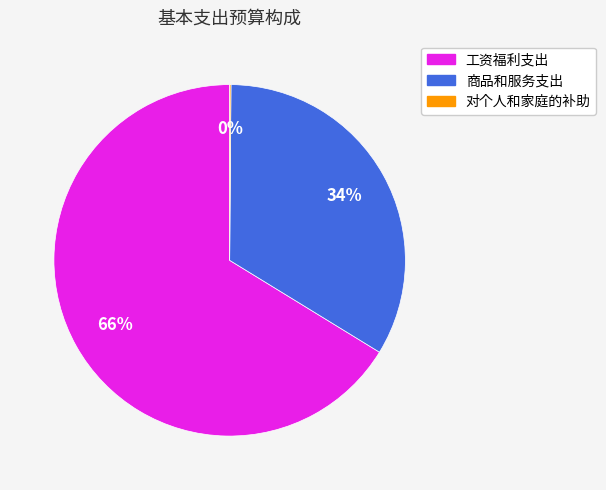

What percentage is the 商品和服务支出 slice, to the nearest percent?

34%